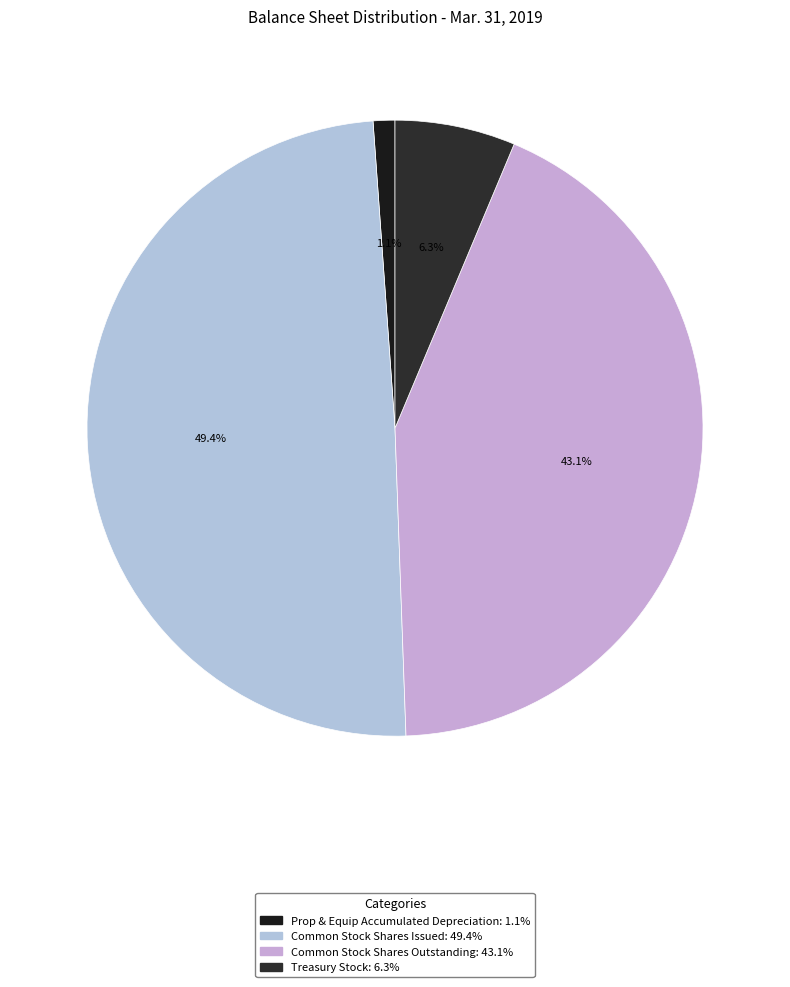

How many slices are in this pie chart?

4